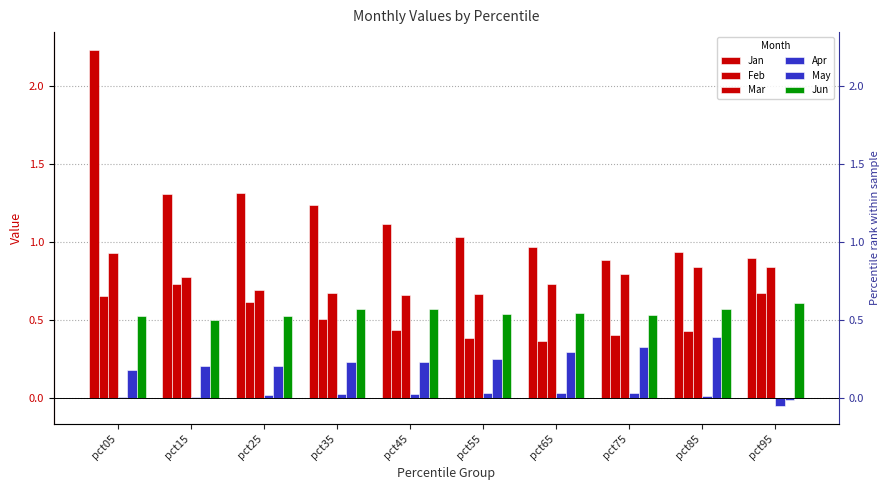

What is the sum of all Jun values?

5.5